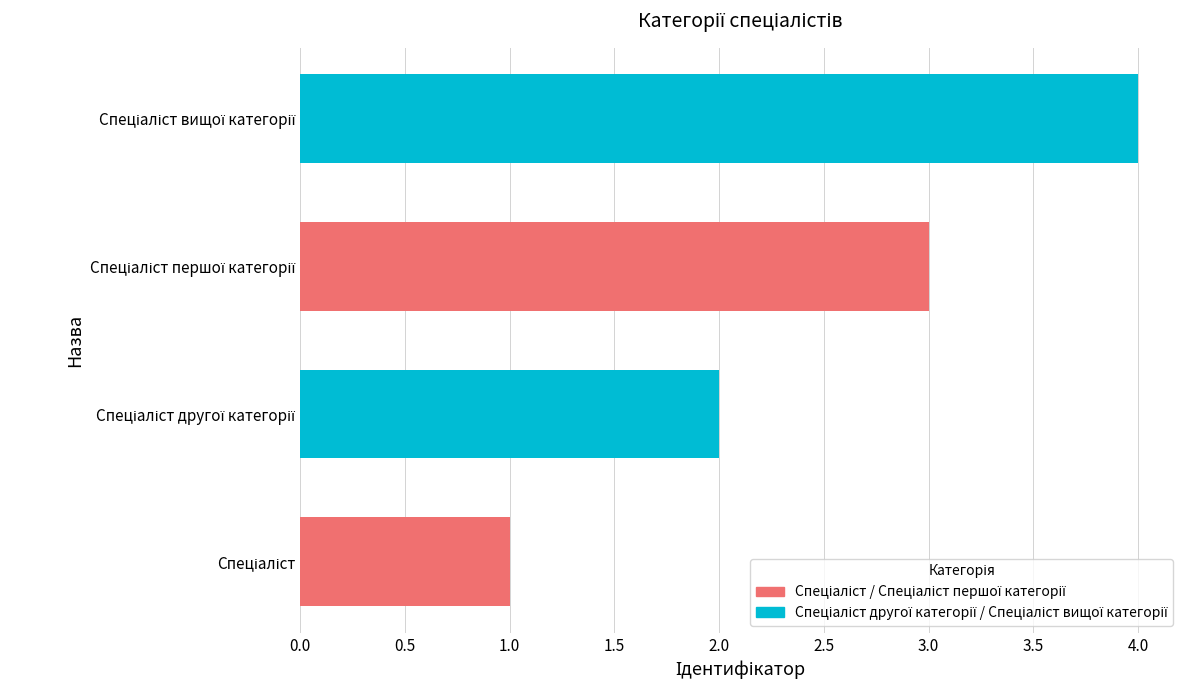

What is the maximum value shown in the chart?

4